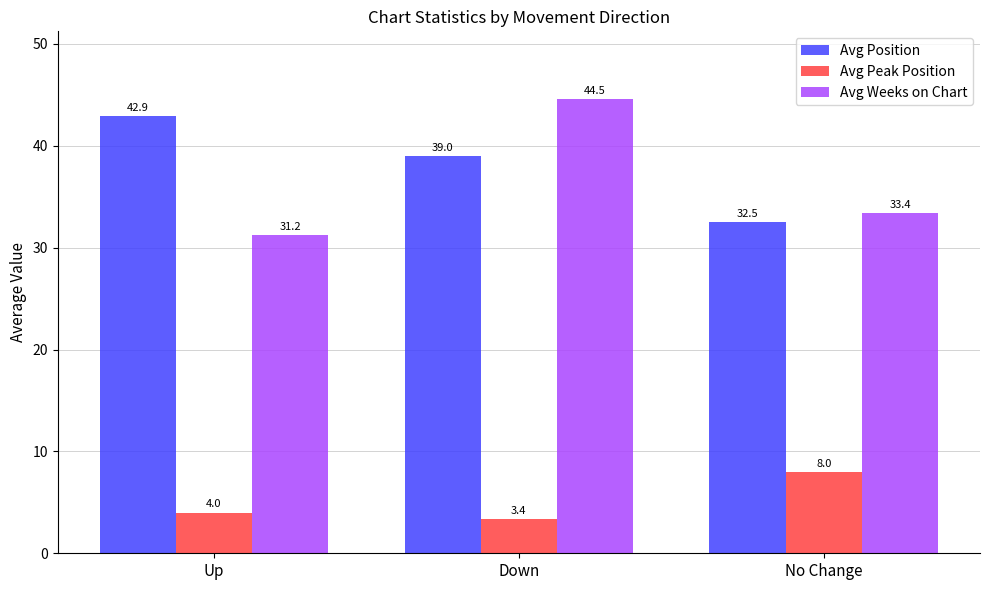

Rank the series at Up from highest to lowest value.

Avg Position, Avg Weeks on Chart, Avg Peak Position